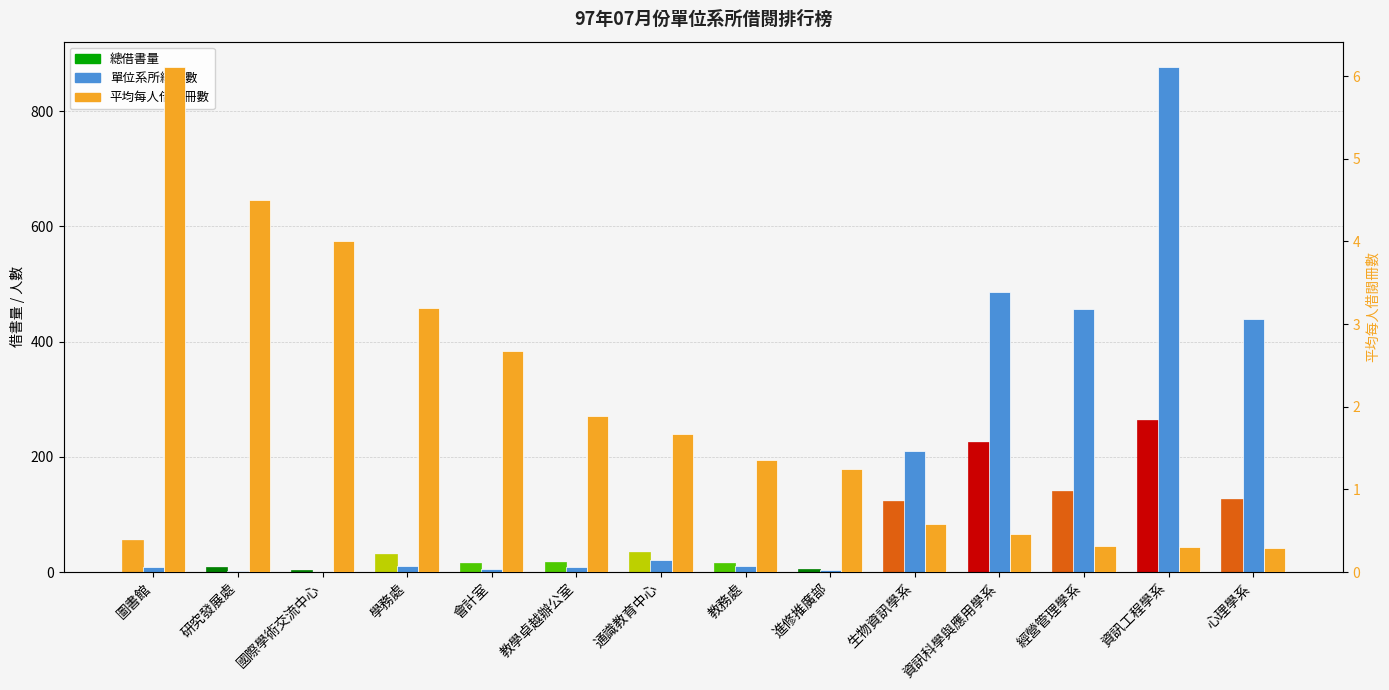

What is the label of the 4th bar from the left?

學務處